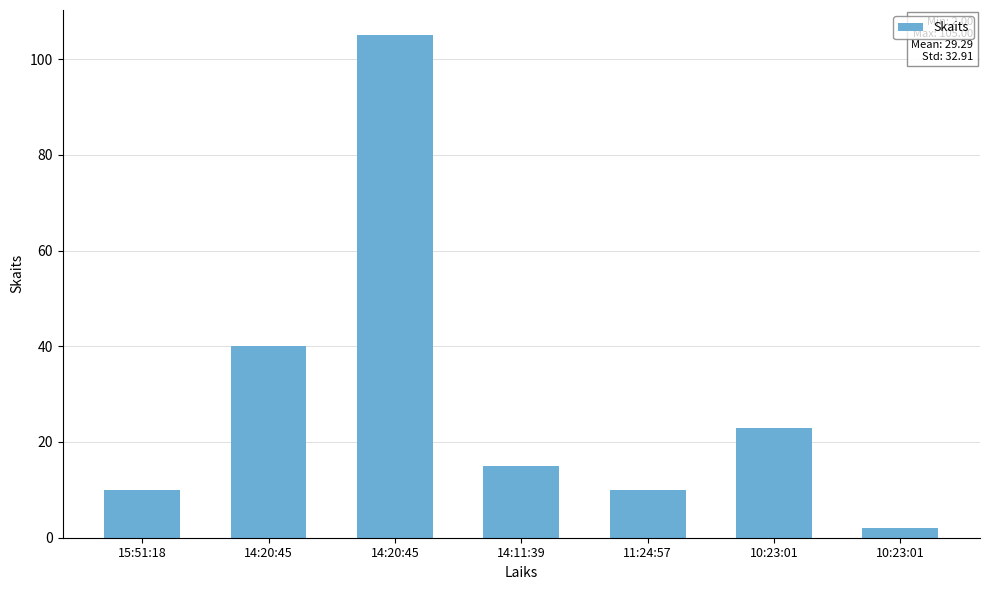

What is the value of the 7th bar from the left?

23